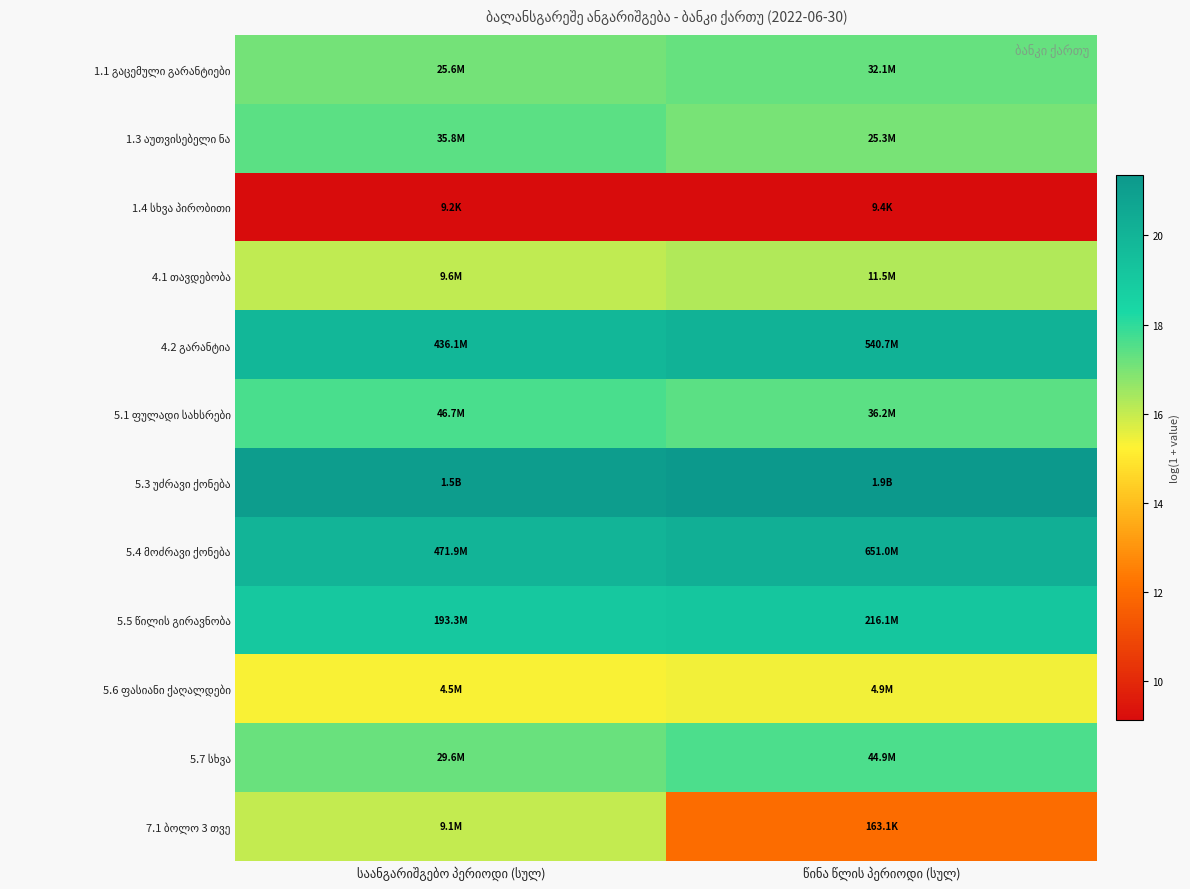

Which series has the largest total across all categories?

5.3 უძრავი ქონება